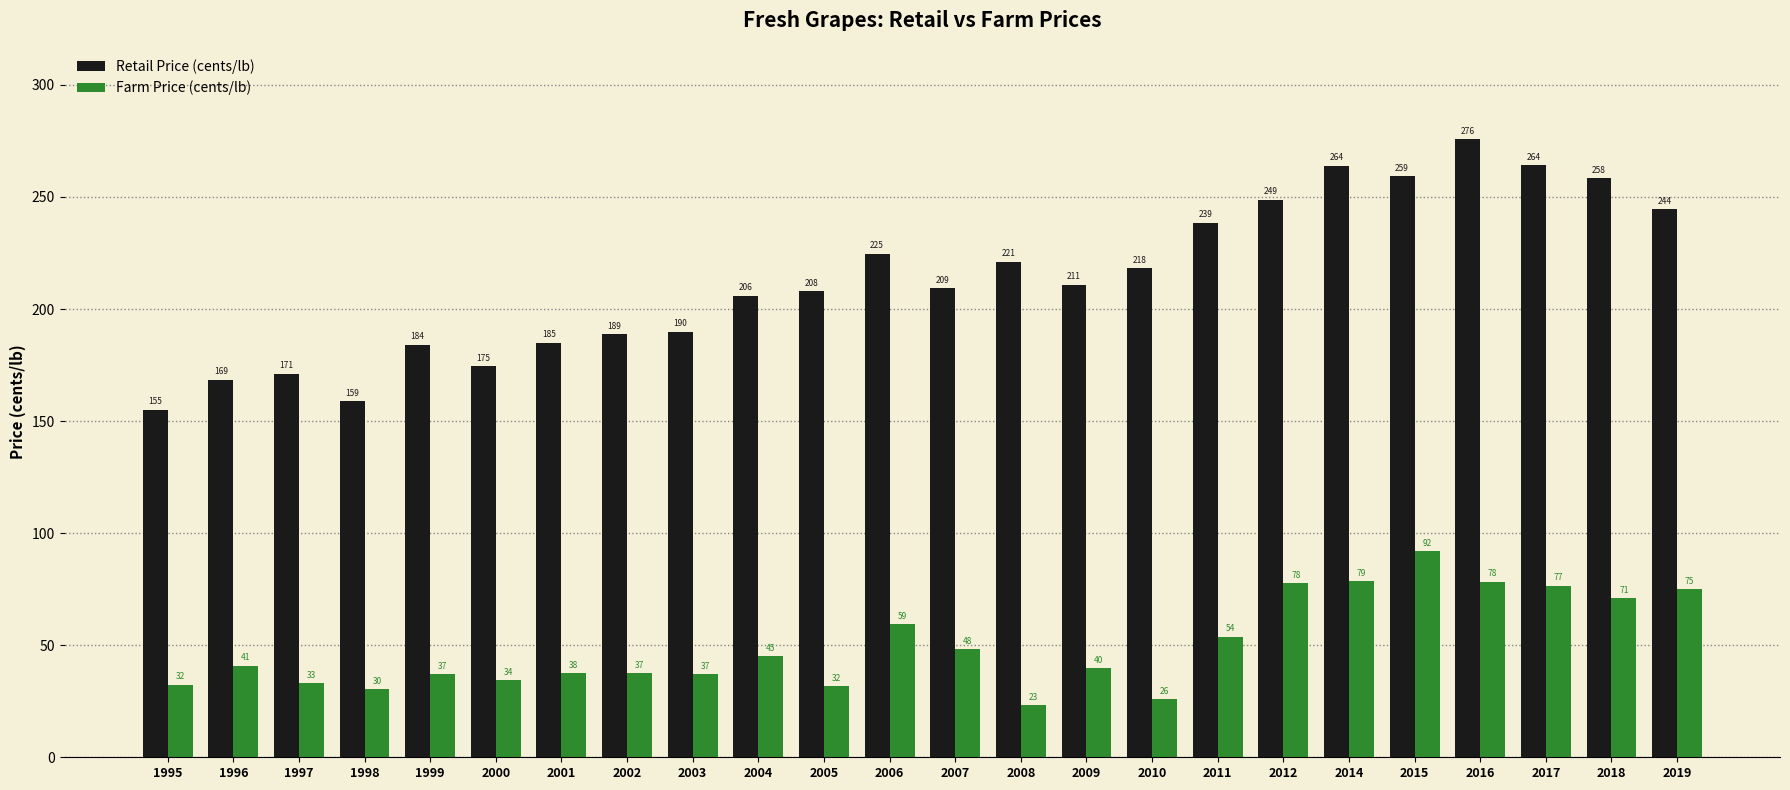

Does the chart contain stacked bars?

No